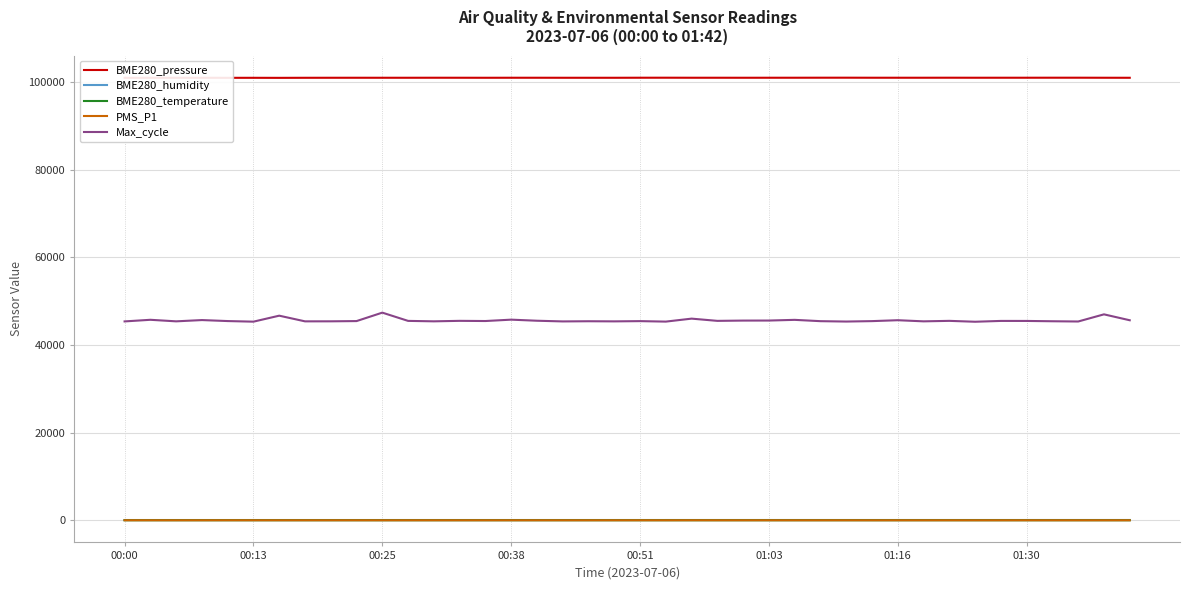

True or false: Max_cycle and BME280_temperature cross at least once.

False